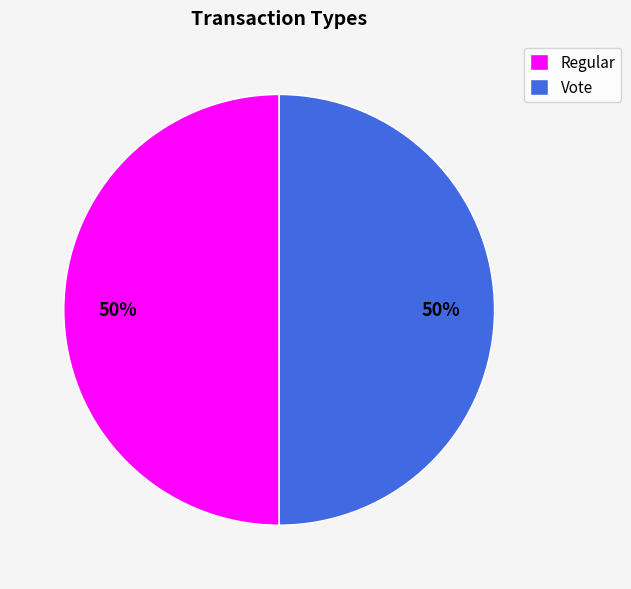

How many slices are in this pie chart?

2